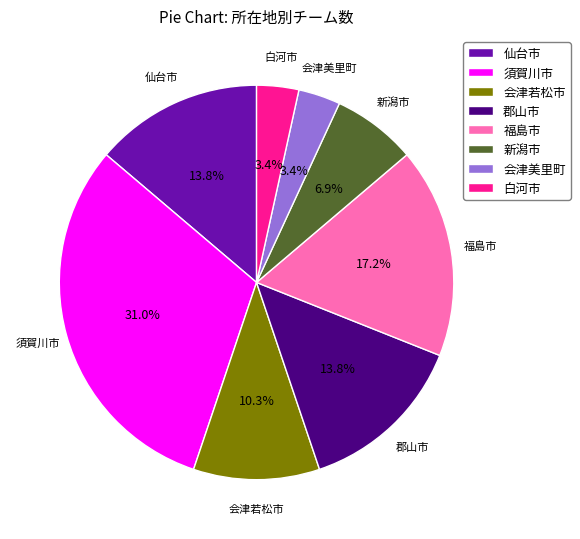

To the nearest percent, what is the difference between the largest and smallest slice percentages?

28%